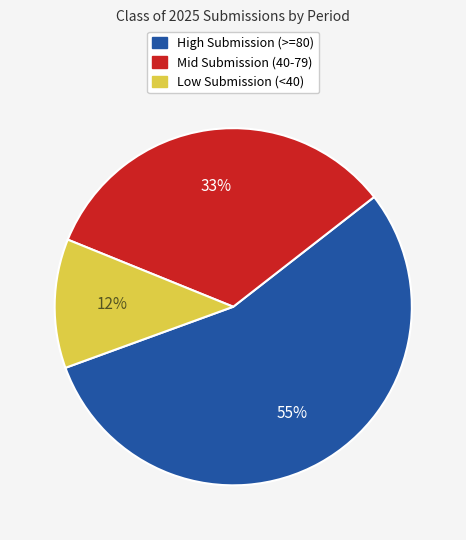

To the nearest percent, what is the average slice percentage?

33%